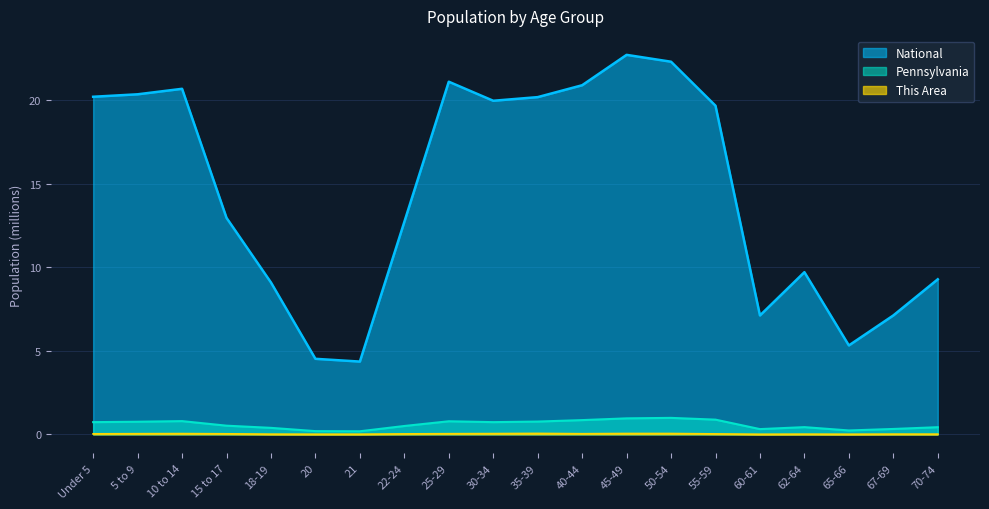

True or false: Pennsylvania has a value of 0.3 at 21.

False